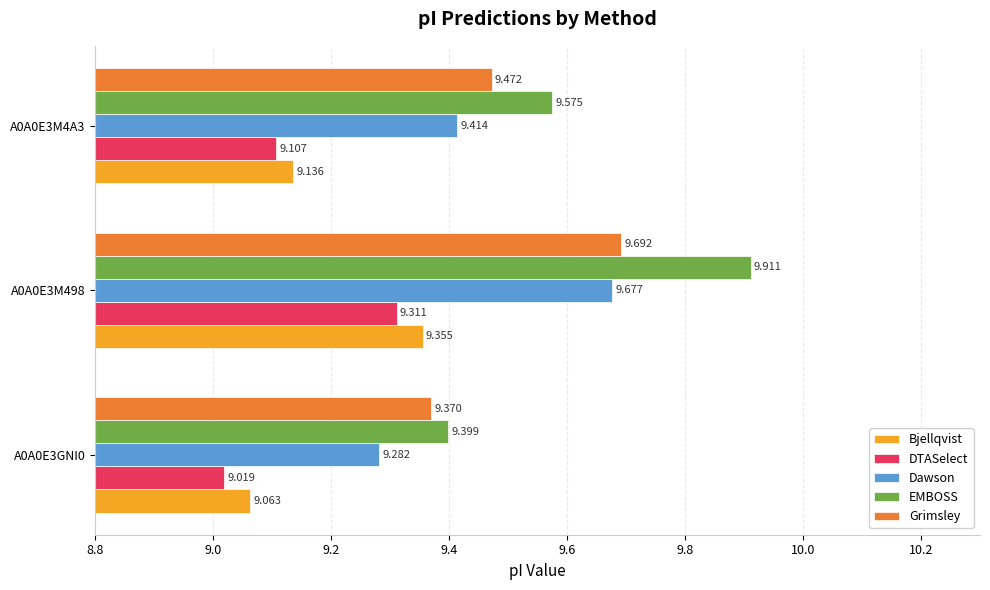

What are all the series names shown in the legend?

Bjellqvist, DTASelect, Dawson, EMBOSS, Grimsley